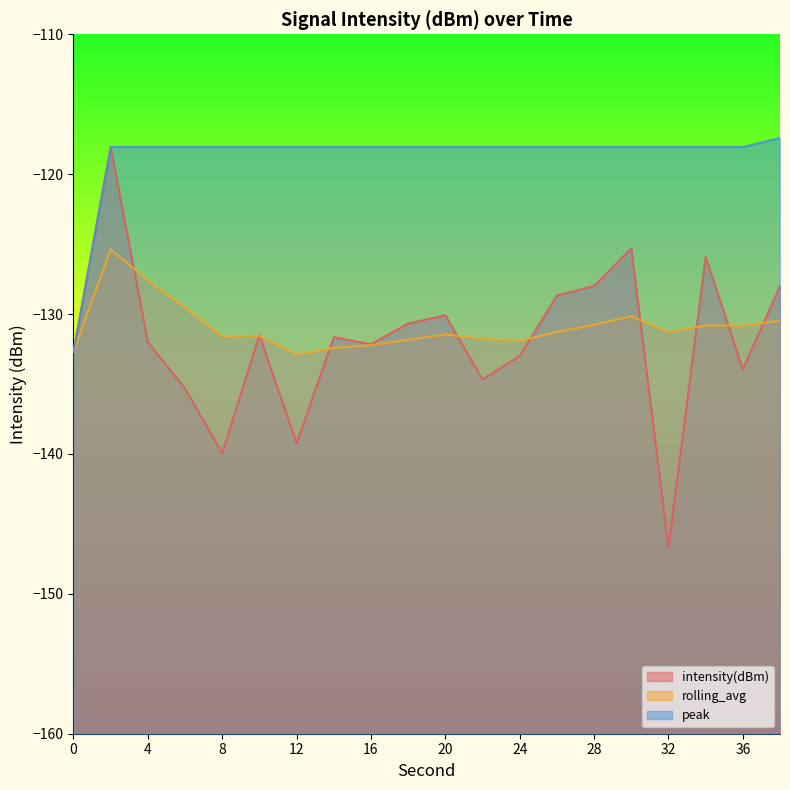

What is the value of the rolling_avg point at the 8th from the left?

-132.4